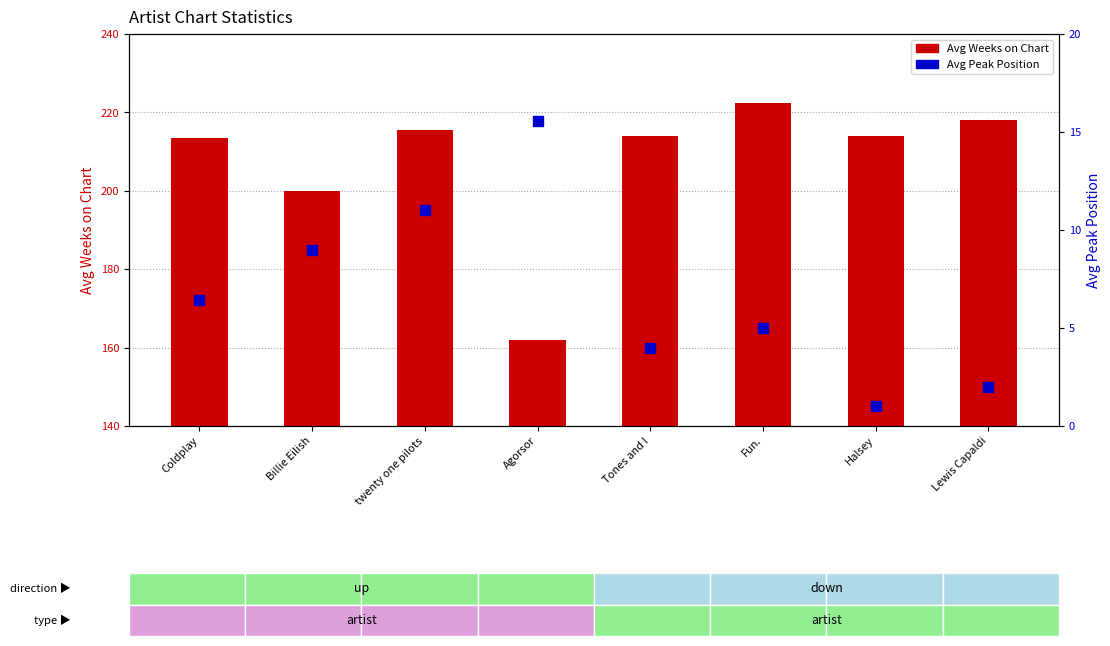

Which series reaches the minimum Y coordinate?

Avg Peak Position